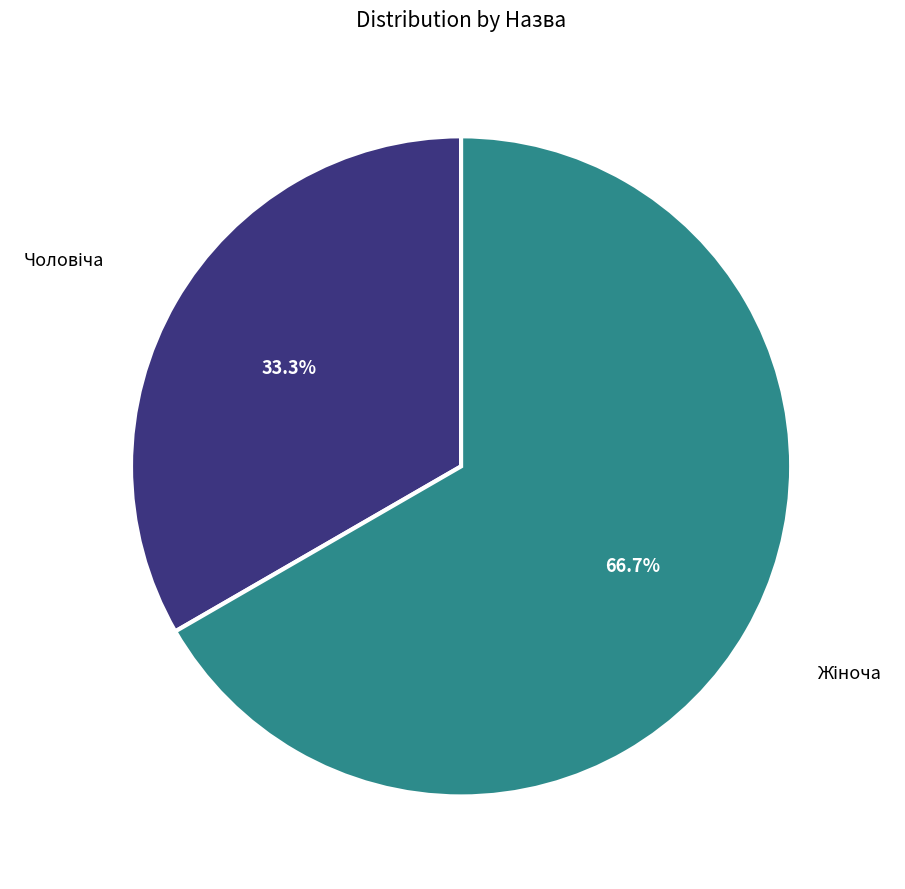

Does any single category account for the majority?

Yes